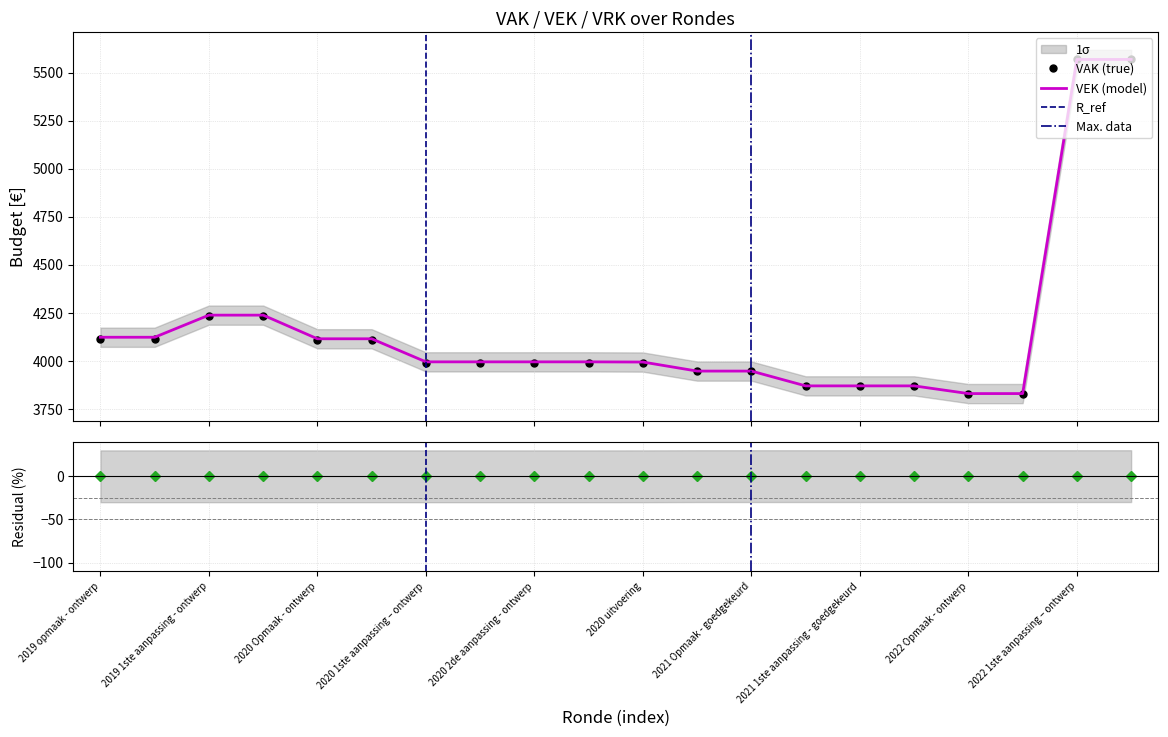

True or false: VAK has a value of 5532 at 2020 2de aanpassing - goedgekeurd.

False